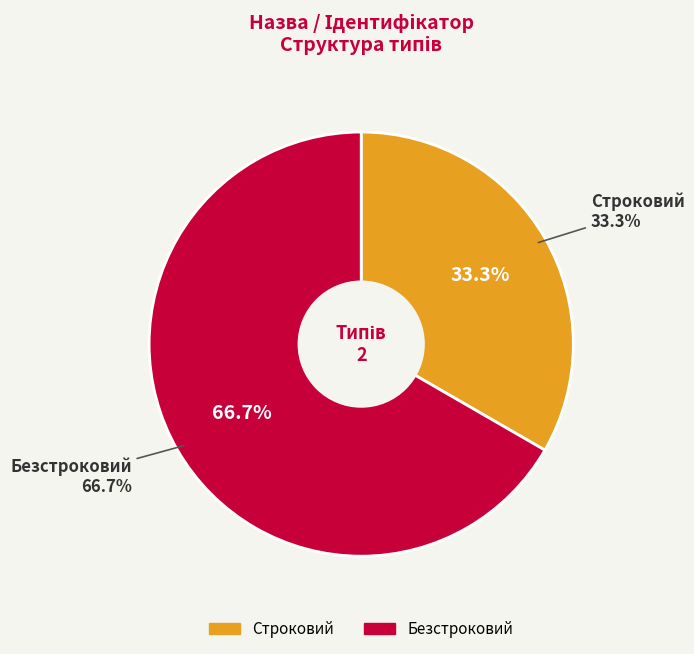

Count the number of slices in the pie.

2